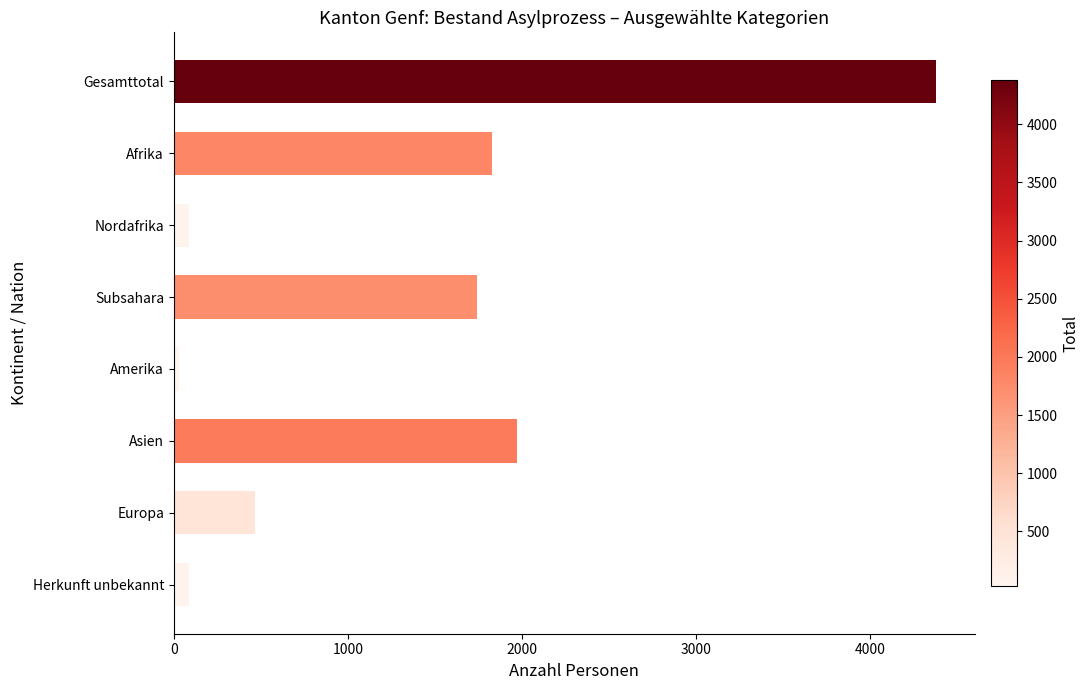

How many bars are there in total?

8